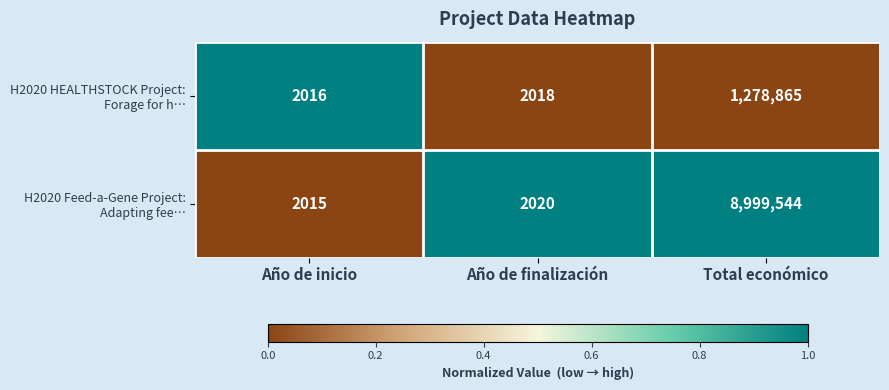

At which category is the sum across all series the highest?

Total económico